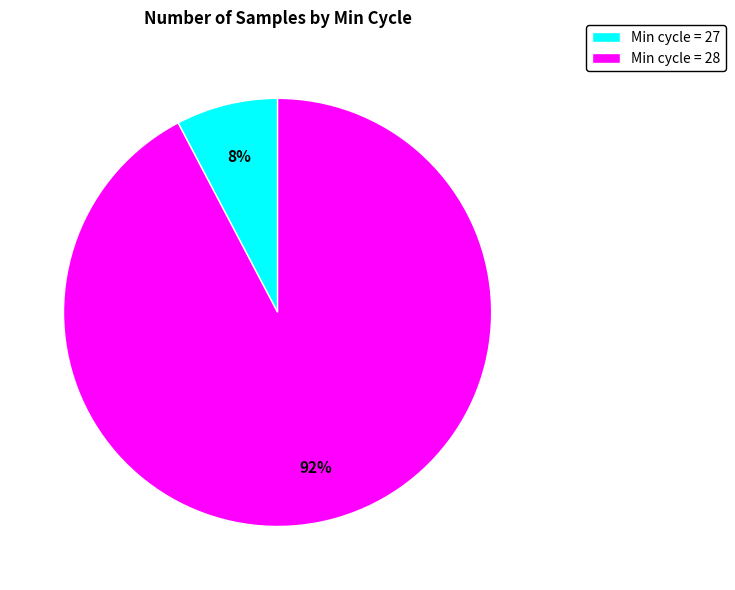

Does Min cycle = 28 represent more than half of the total?

Yes